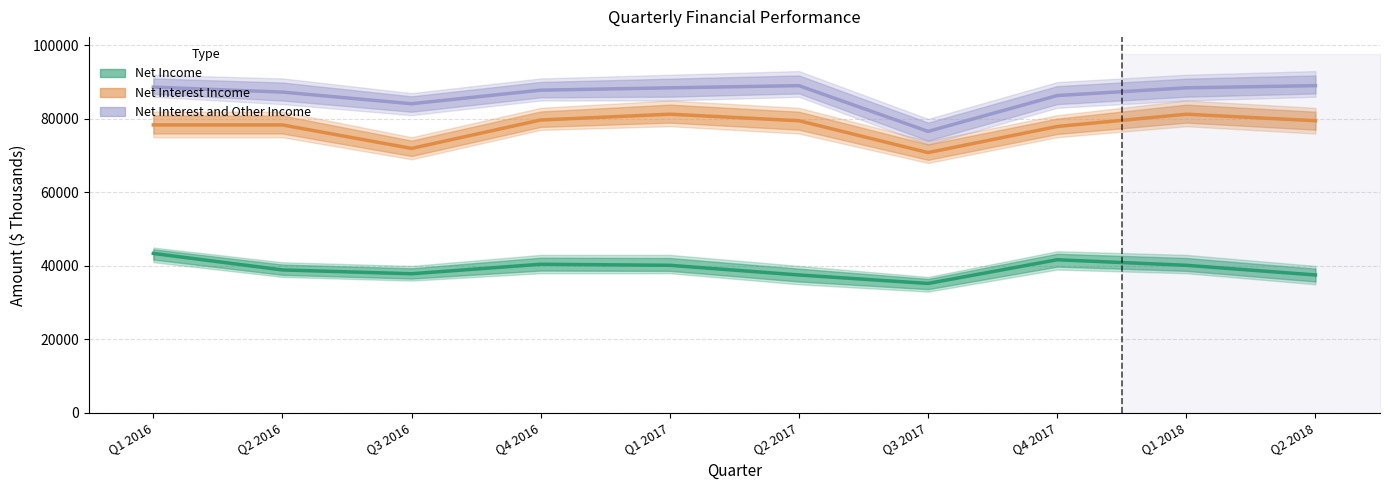

Read the Net Interest Income value at Q1 2017.

81270